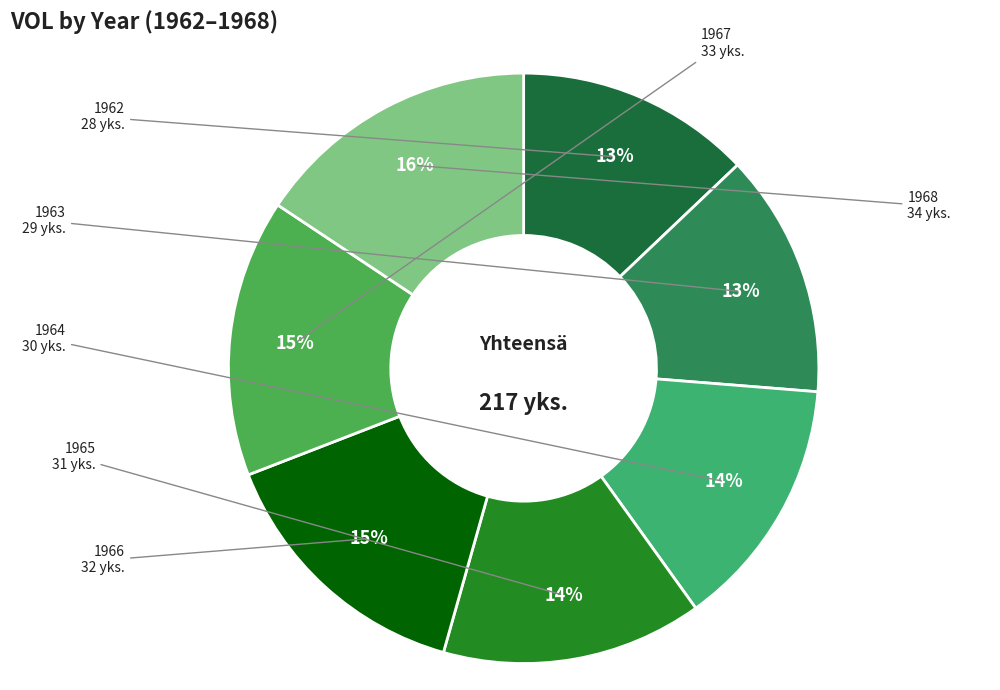

How many slices are in this pie chart?

7